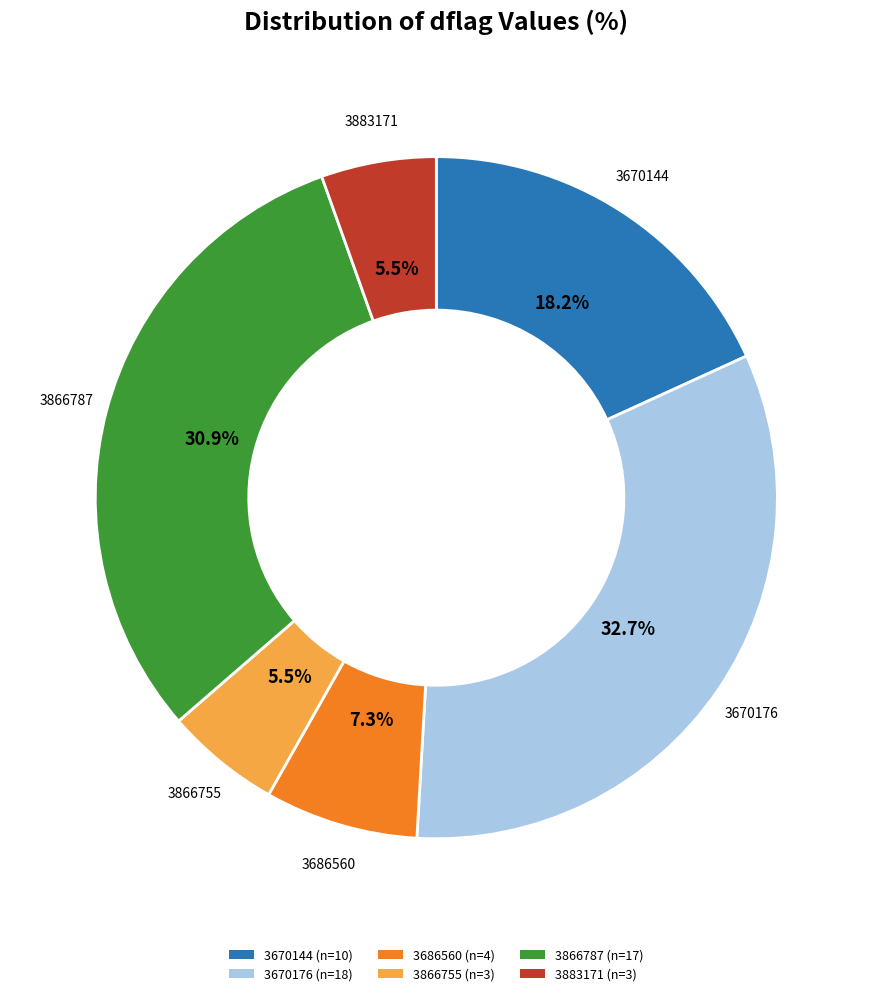

Between 3866787 and 3670176, which is larger?

3670176